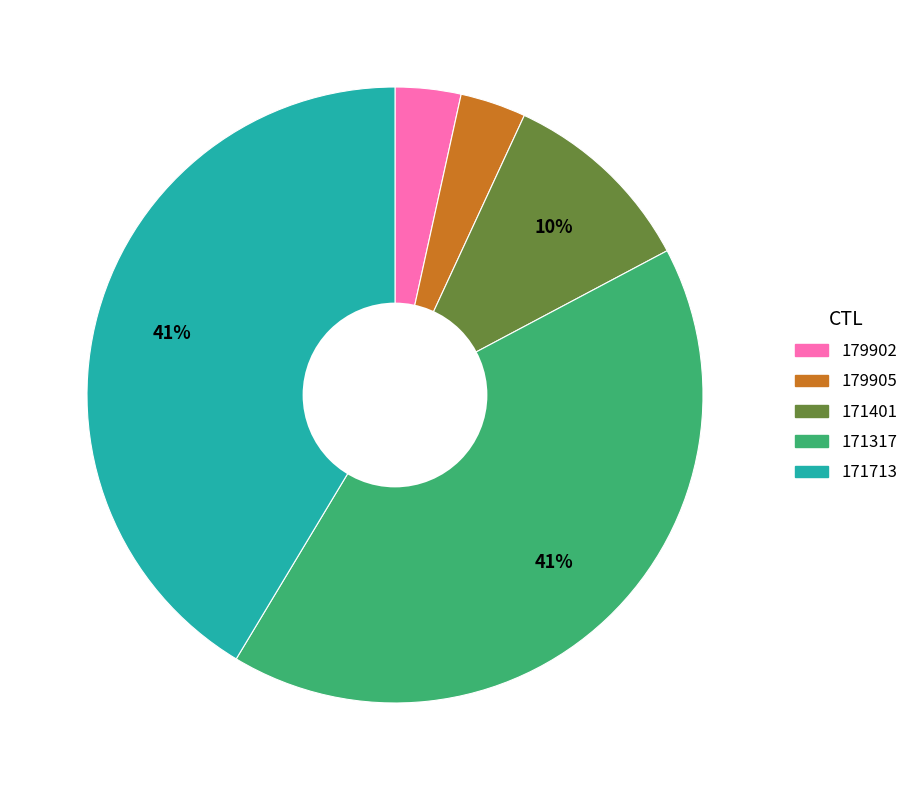

To the nearest percent, what portion does 179902 represent?

3%